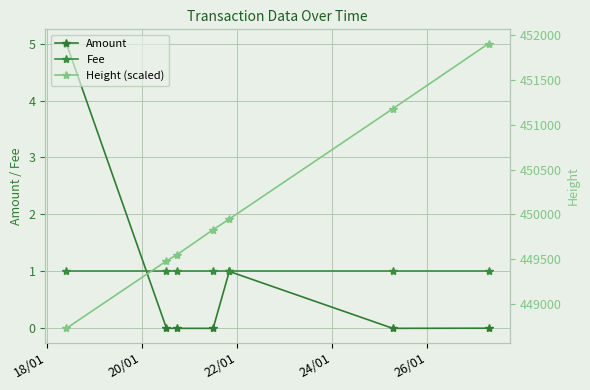

Reading left to right, transcribe all the data shown in this chart.

Amount: 5.0	0.0	0.0	0.0	1.0	0.0	0.0
Fee: 1.0	1.0	1.0	1.0	1.0	1.0	1.0
Height (scaled): 448727.0	449480.0	449548.0	449829.0	449948.0	451180.0	451908.0